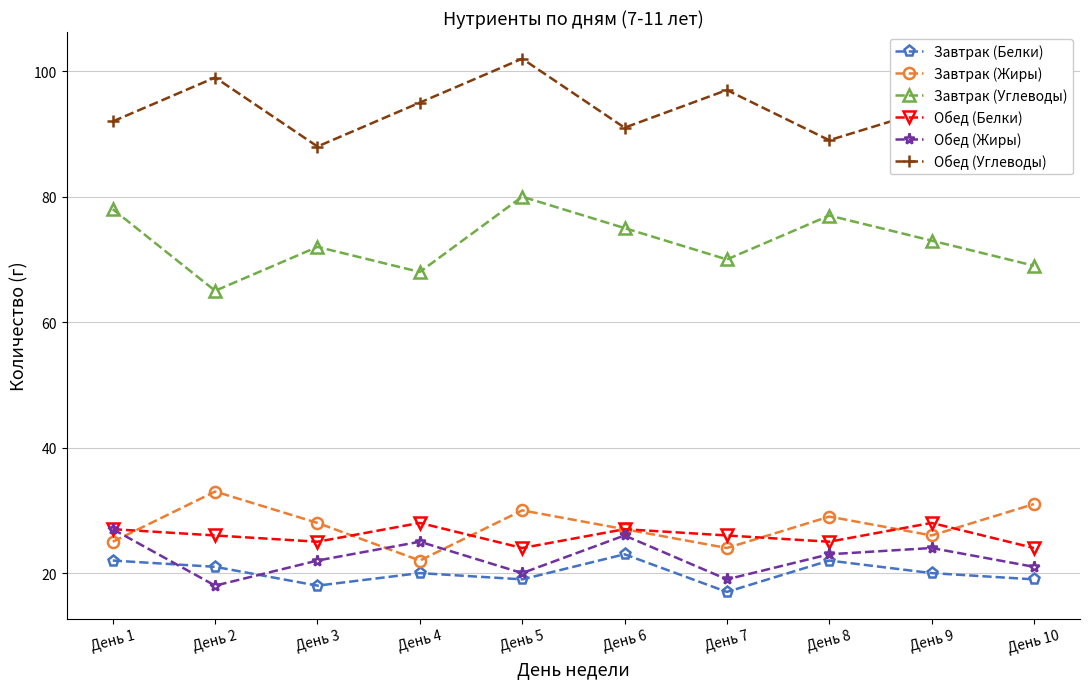

What are all the series names shown in the legend?

Завтрак (Белки), Завтрак (Жиры), Завтрак (Углеводы), Обед (Белки), Обед (Жиры), Обед (Углеводы)